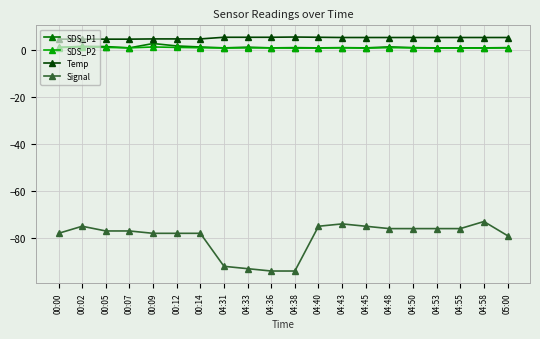

True or false: Signal has more than 2 points higher than both neighbors.

True